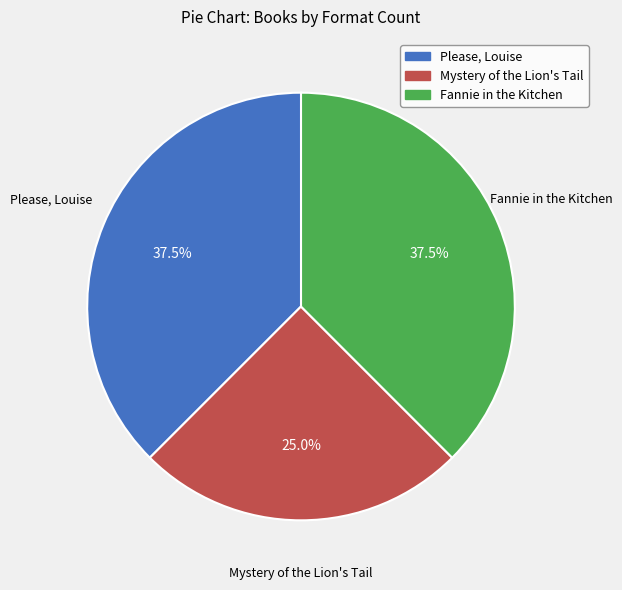

Which category has the smallest portion of the pie?

Mystery of the Lion's Tail